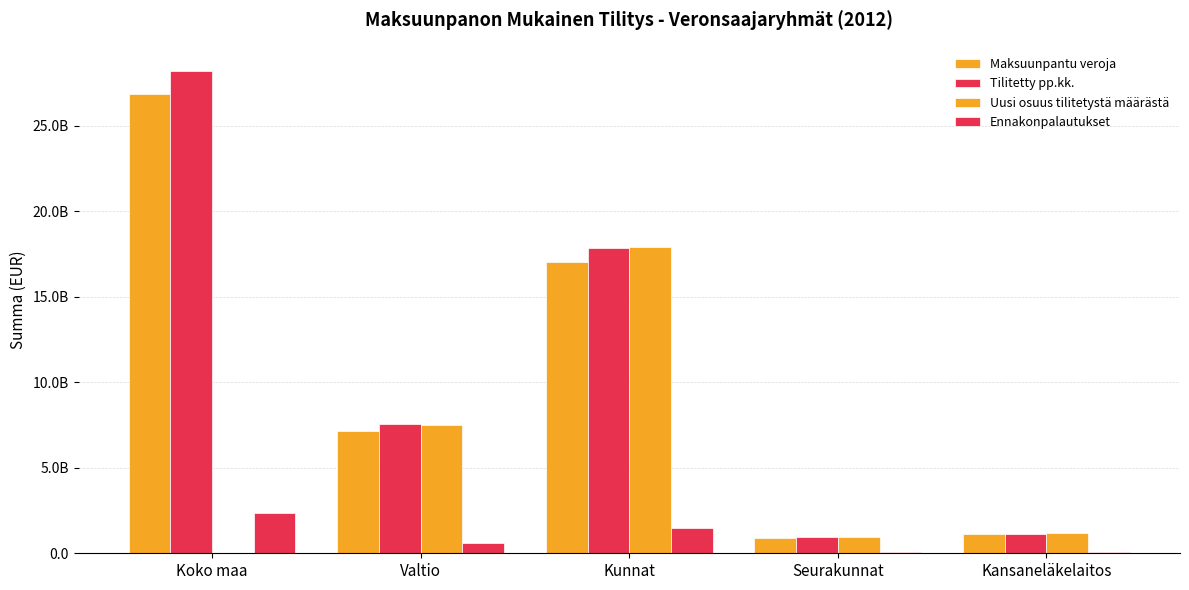

What is the value of the Uusi osuus tilitetystä määrästä bar at the 2nd from the left?

7488818403.3